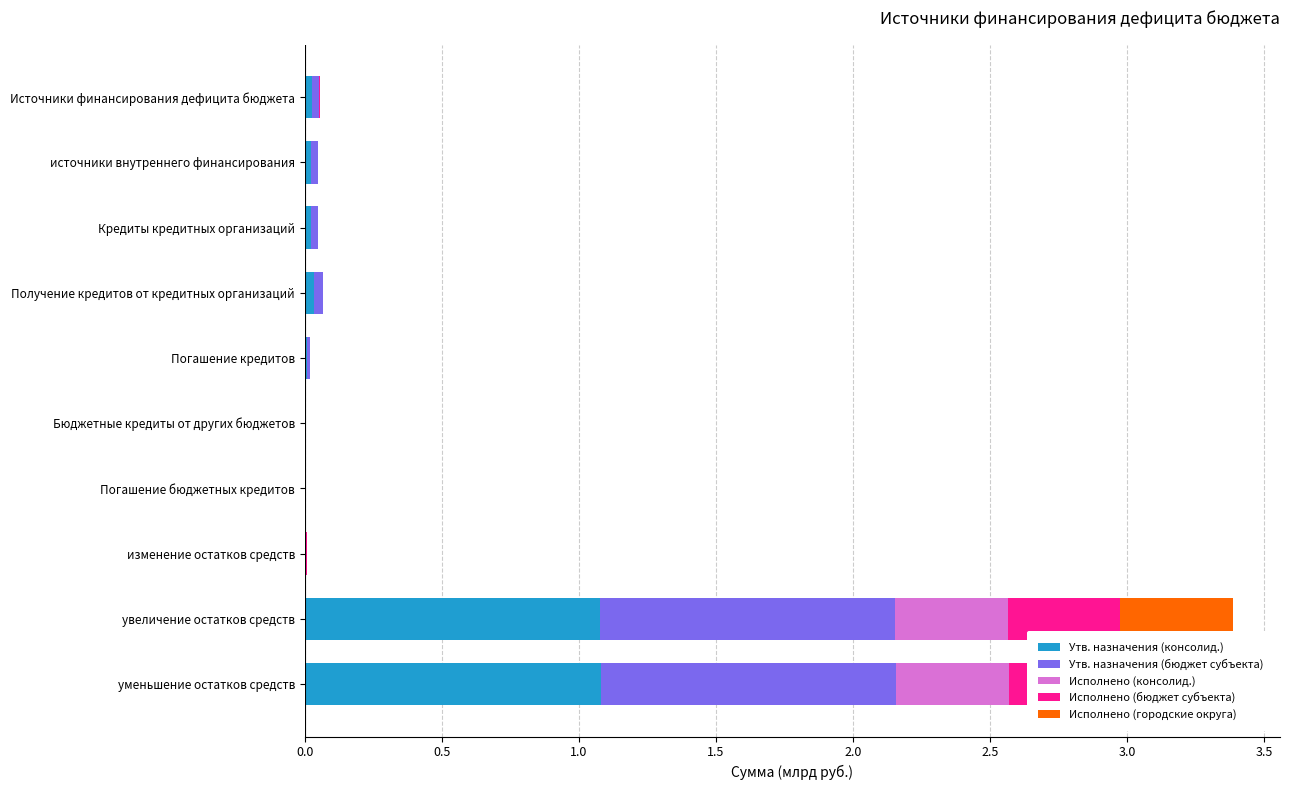

What is the maximum value for Утв. назначения (консолид.)?

1.1